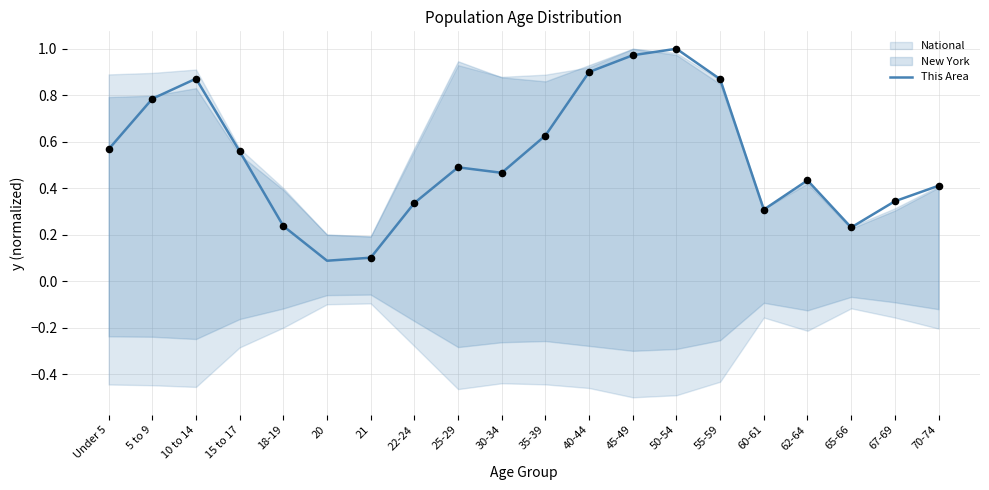

What is the change in value from 15 to 17 to 40-44?

+0.3